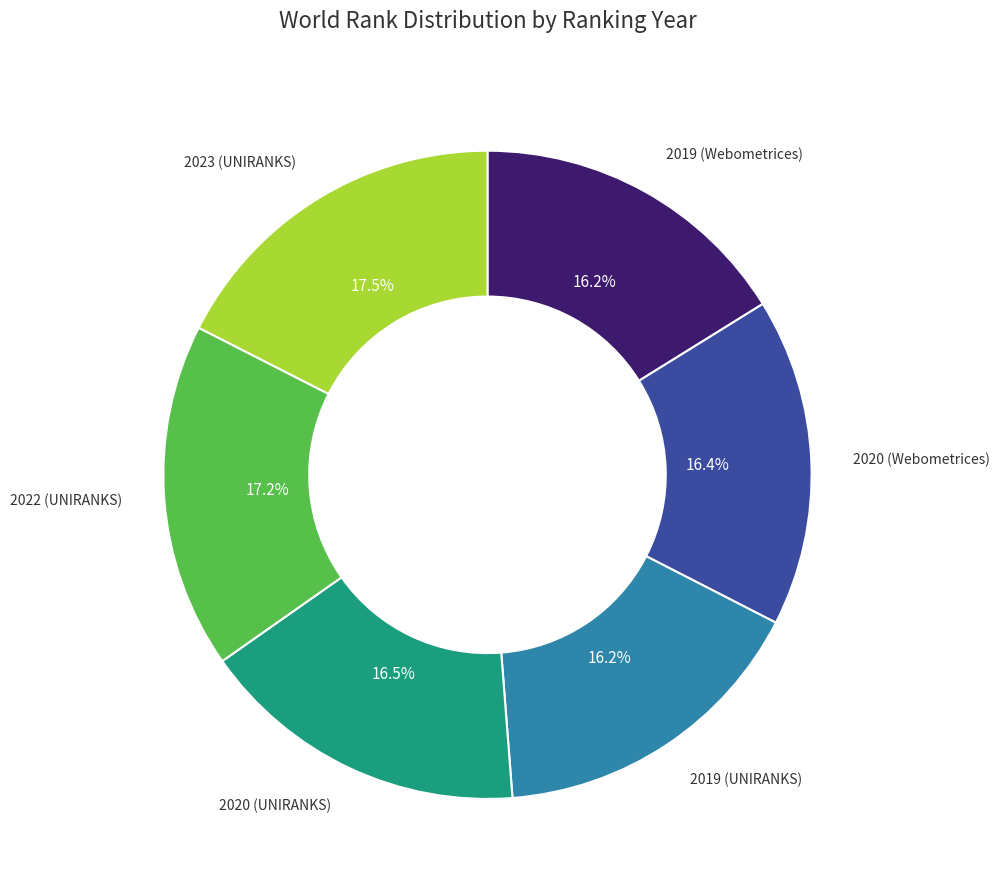

Does any single category account for the majority?

No